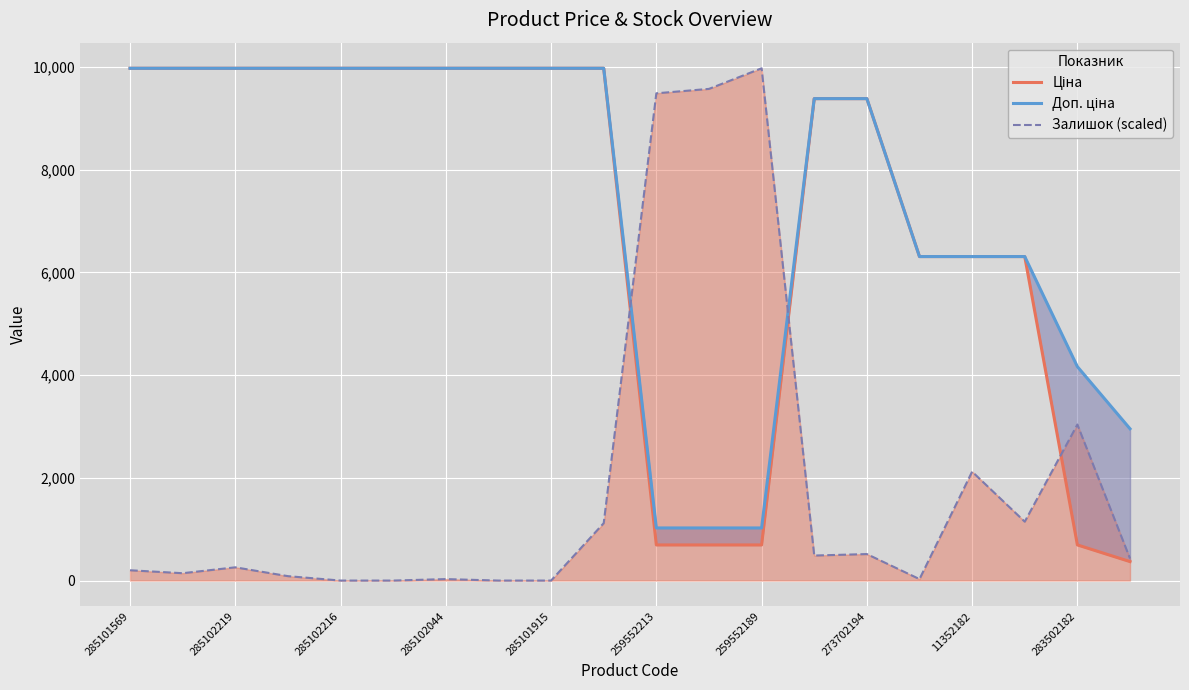

Which category has the highest value in the Залишок (scaled) series?

259552189